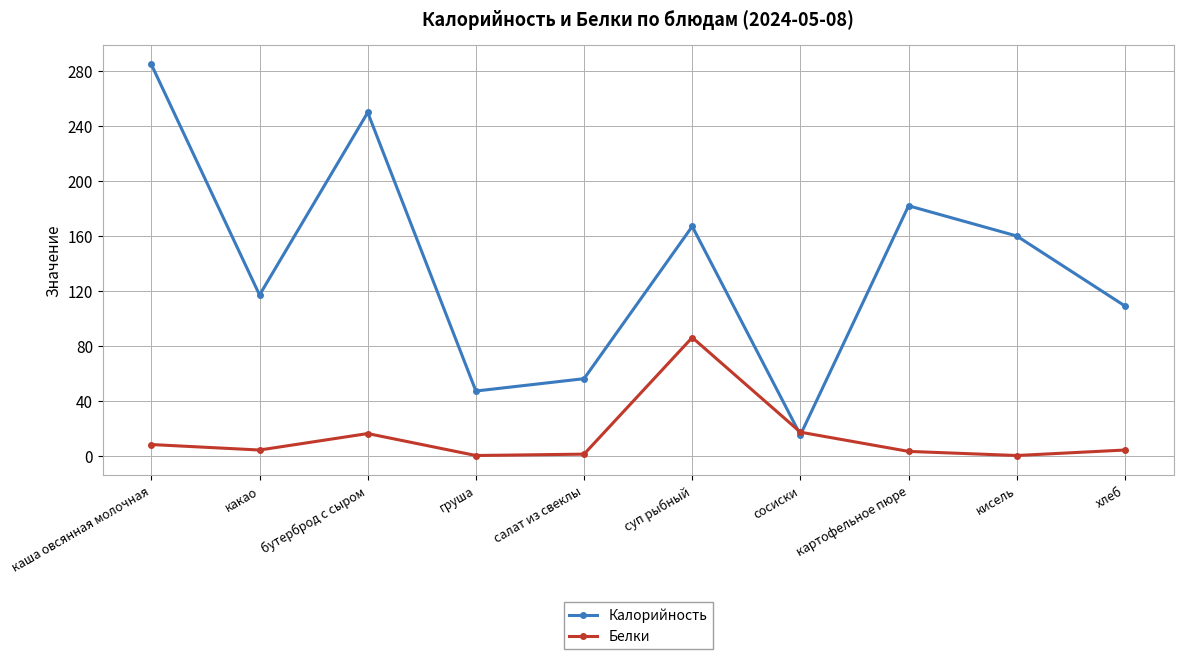

Is it true that Калорийность equals 101 at салат из свеклы?

False